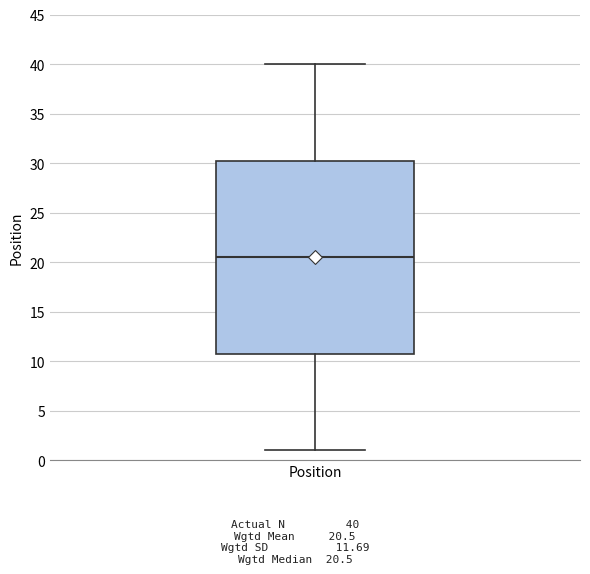

Read this box plot against the y-axis: the position of the median line, the range covered by the box, and the ends of both whiskers. The values are not printed on the chart, so give them approximately, as read against the axis.

median 20.5, box 11.0 to 30.5, whiskers 1.0 to 40.0